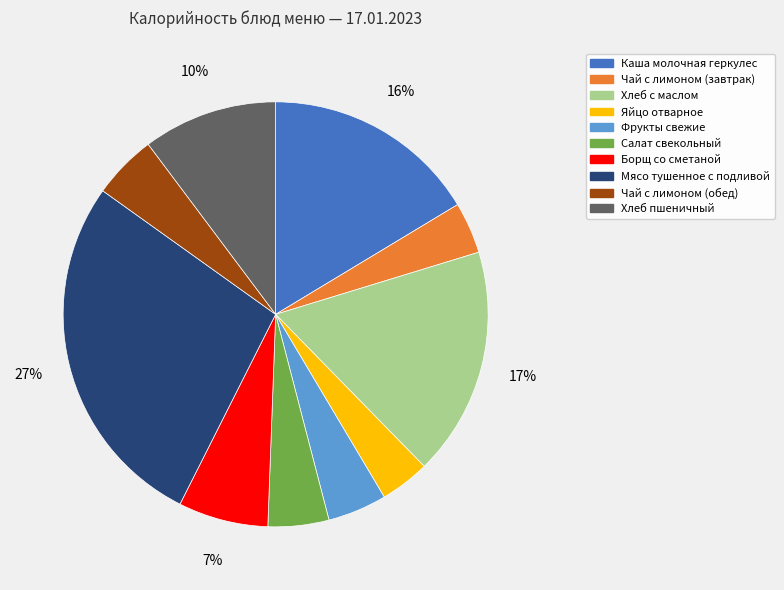

To the nearest percent, what is the combined percentage of Салат свекольный and Каша молочная геркулес?

21%